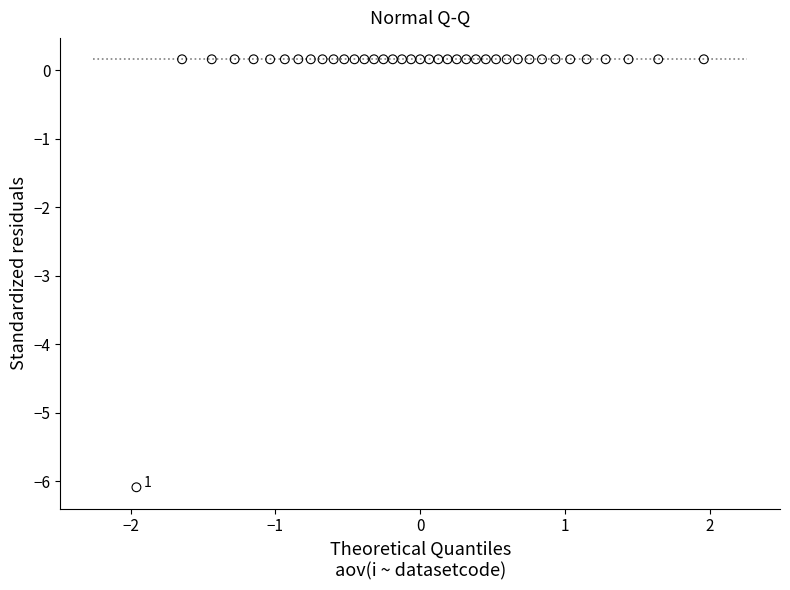

What is the range of X values (max minus min)?

3.9